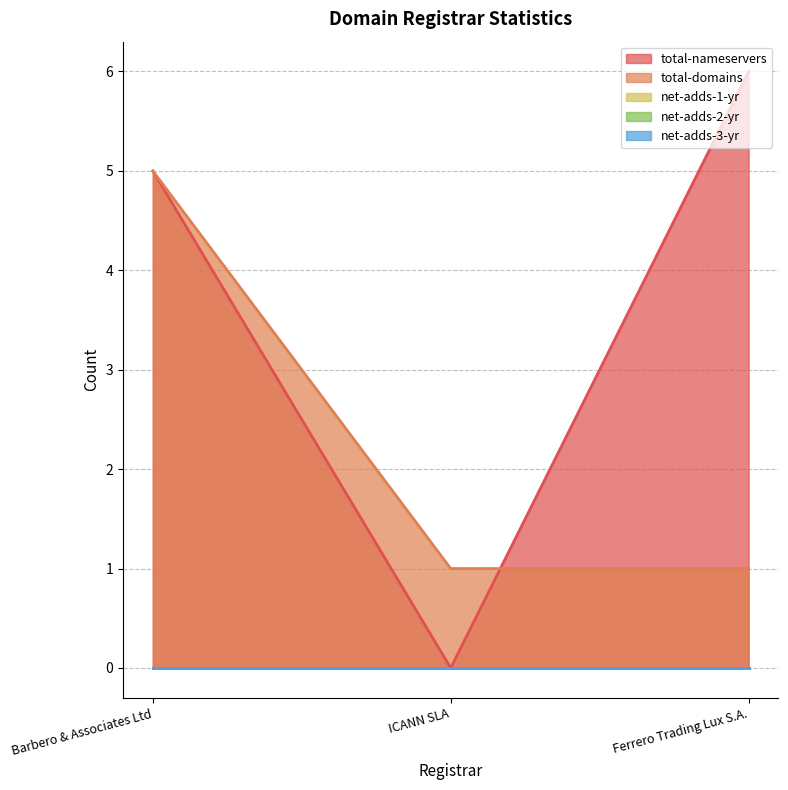

Between Ferrero Trading Lux S.A. and ICANN SLA, which is larger?

Ferrero Trading Lux S.A.